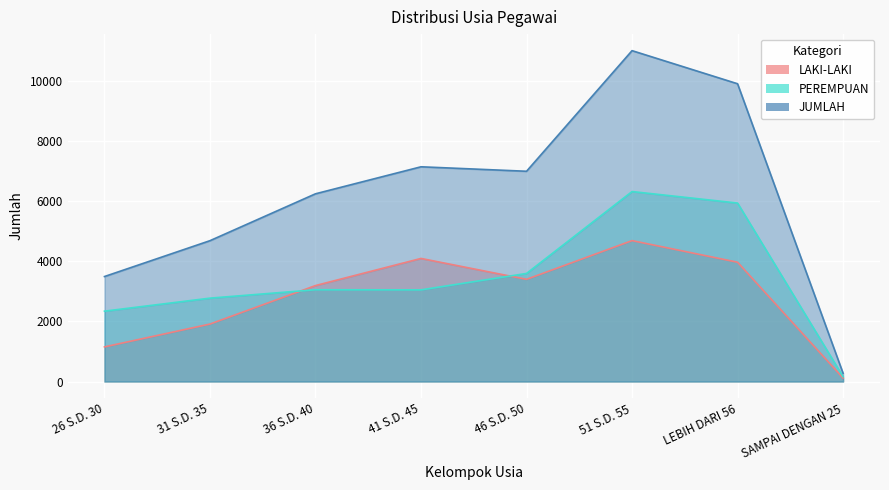

The LAKI-LAKI series shows 7130 at 41 S.D. 45. True or false?

False